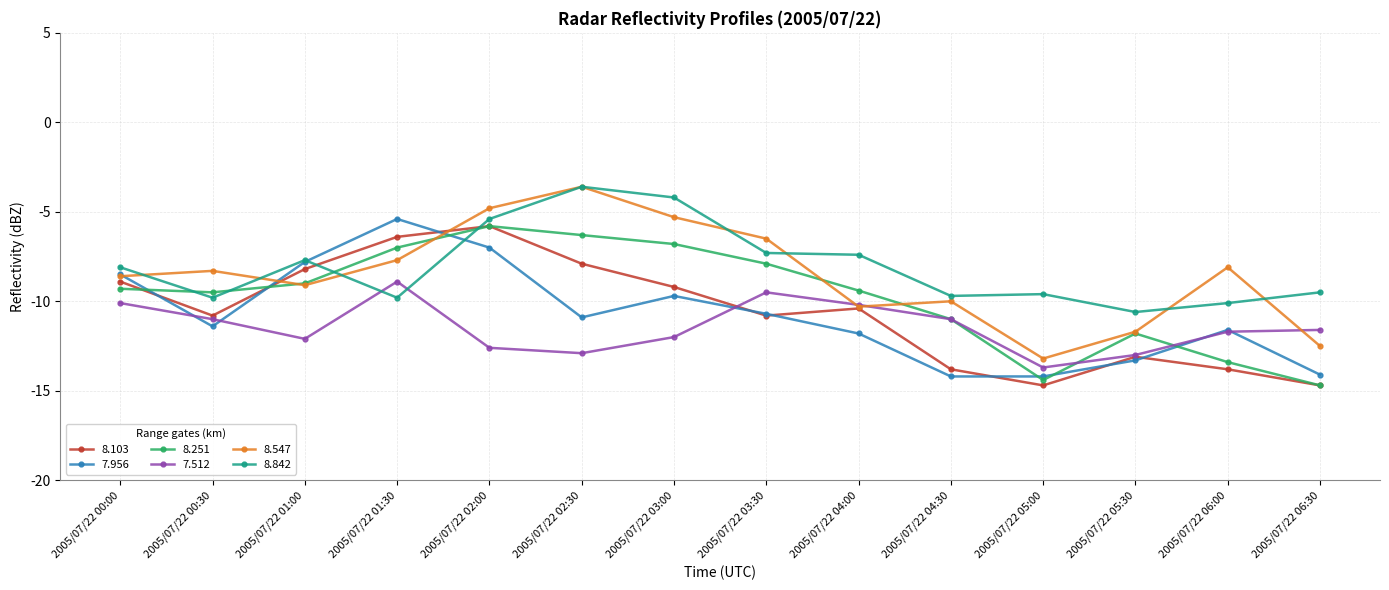

How many times do 8.842 and 8.103 cross each other?

2